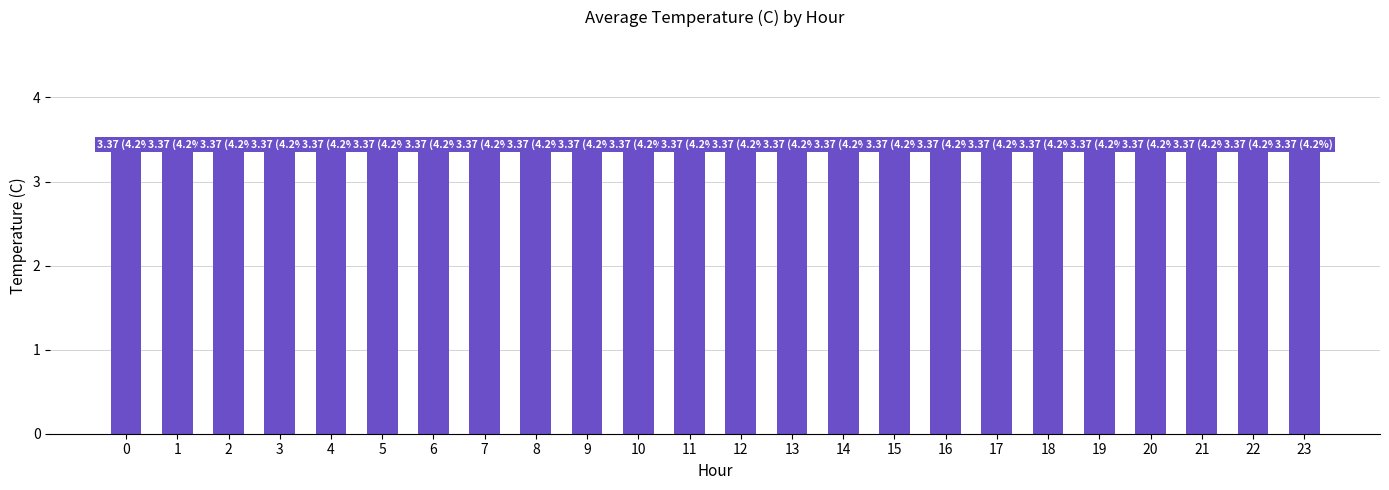

Which label corresponds to the smallest value in the chart?

3